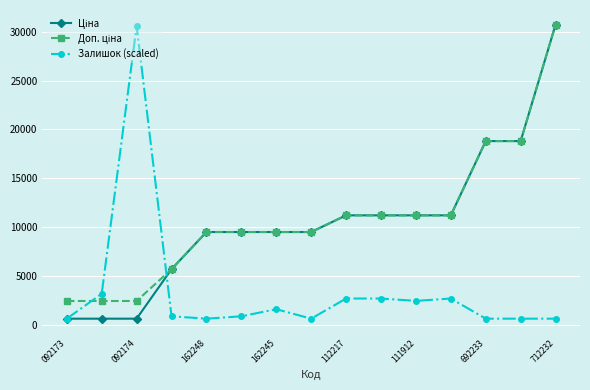

What is the difference between the maximum and minimum values in the Залишок (scaled) series?

29992.0